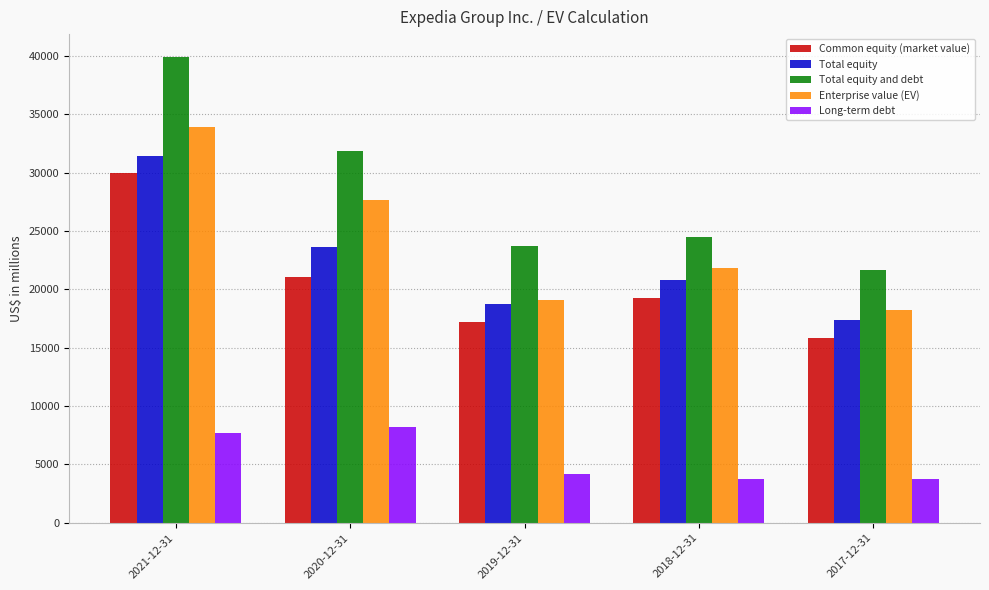

At which label is Common equity (market value) closest to 22857?

2020-12-31